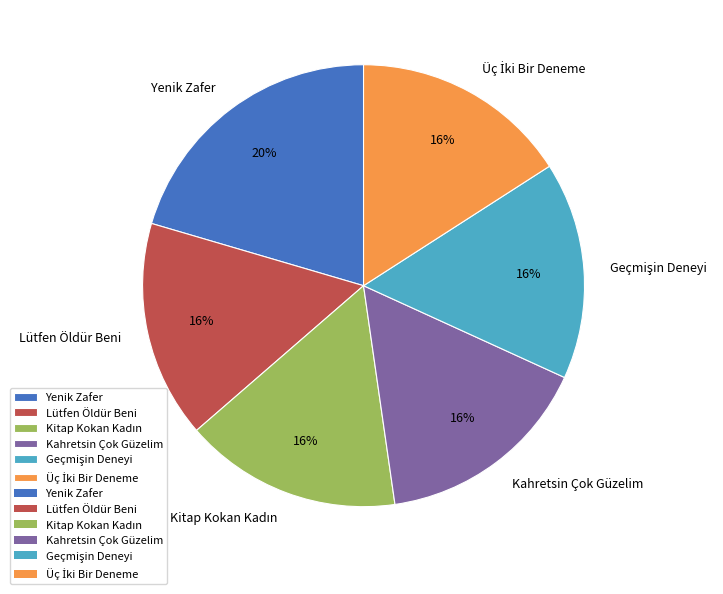

To the nearest percent, what percentage of the pie is Kahretsin Çok Güzelim?

16%